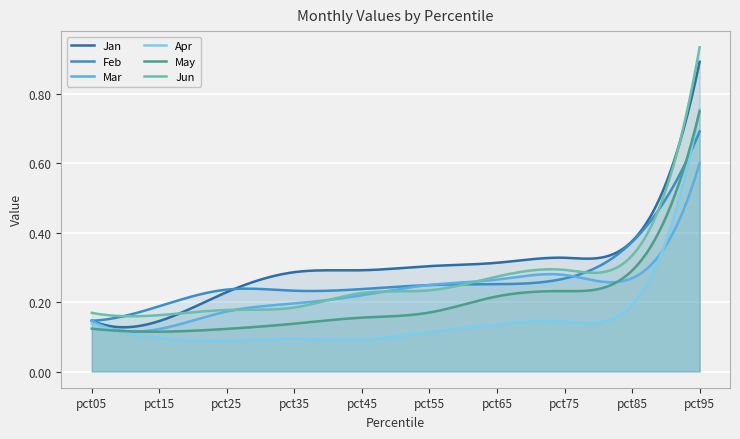

True or false: May and Jun cross at least once.

False